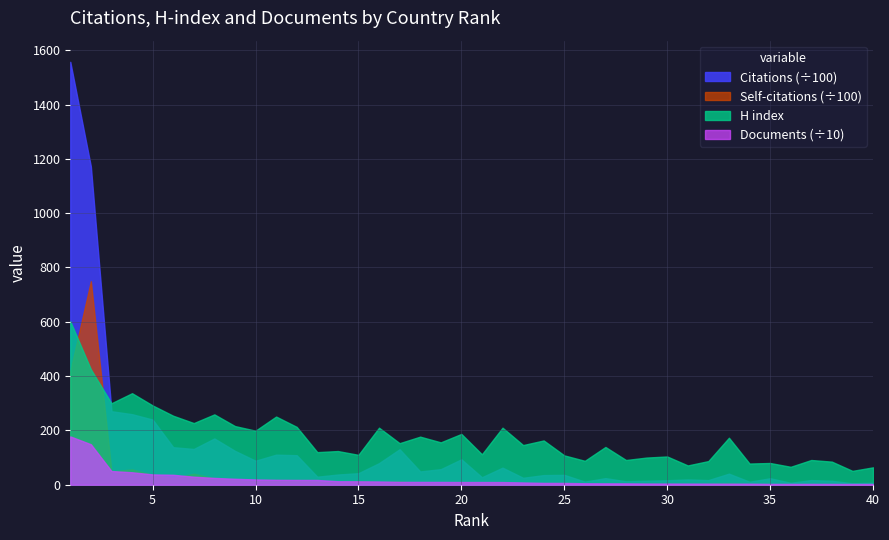

What is the difference between the maximum and minimum values in the H index series?

551.0